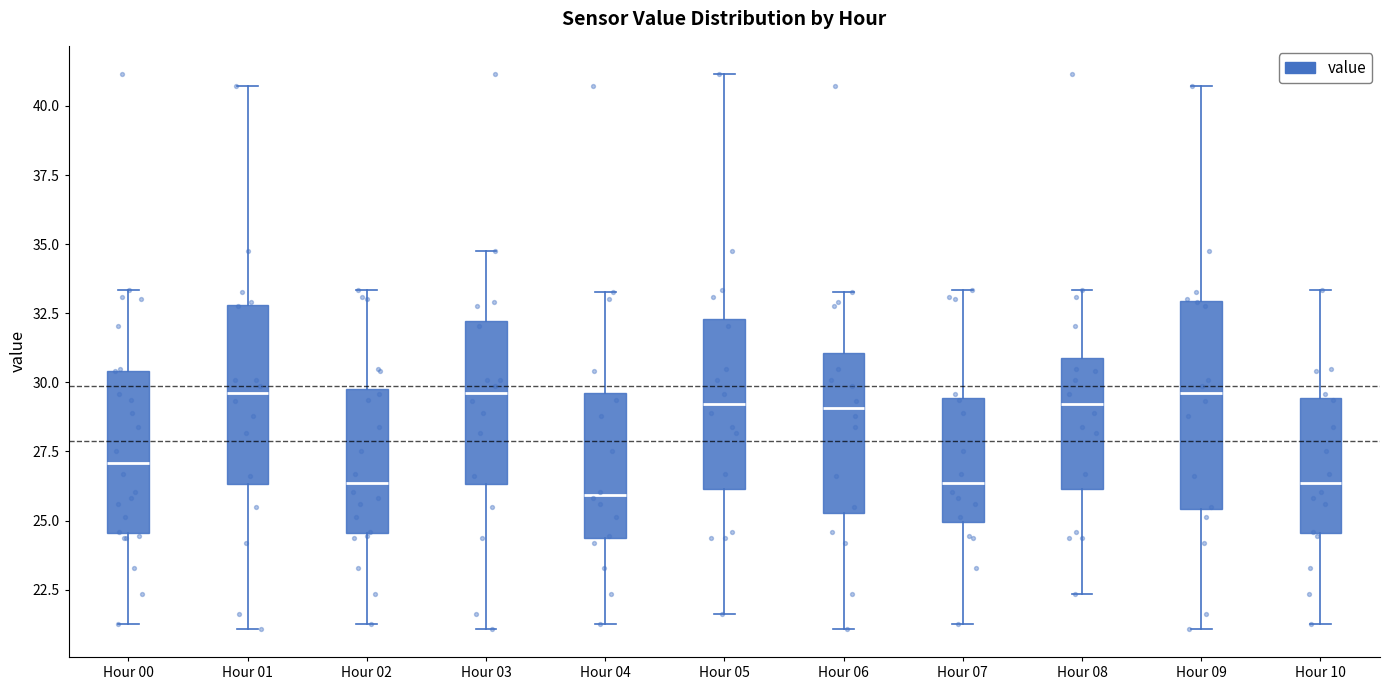

Where does the upper whisker of the box for Hour 04 end on the y-axis? The values are not printed on the chart, so give them approximately, as read against the axis.

33.5